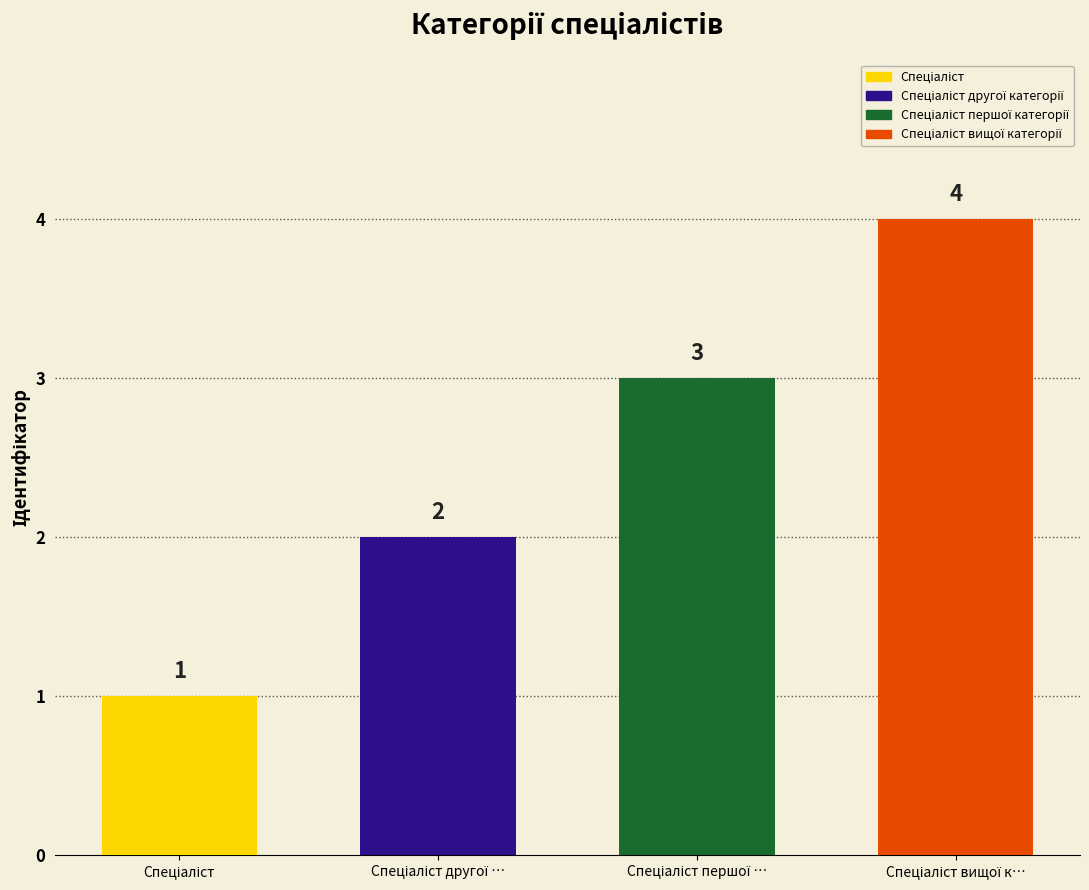

What is the label of the 1st bar from the right?

Спеціаліст вищої категорії